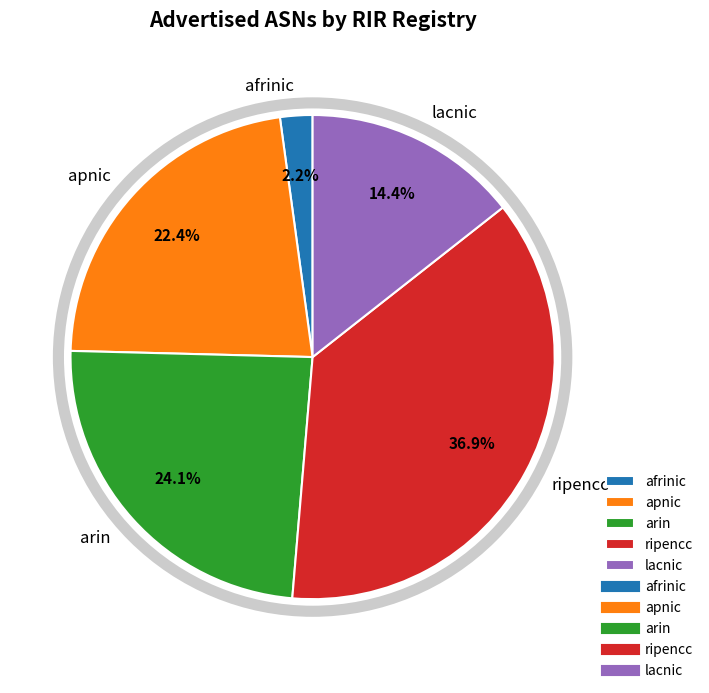

To the nearest percent, what percentage of the pie is apnic?

22%